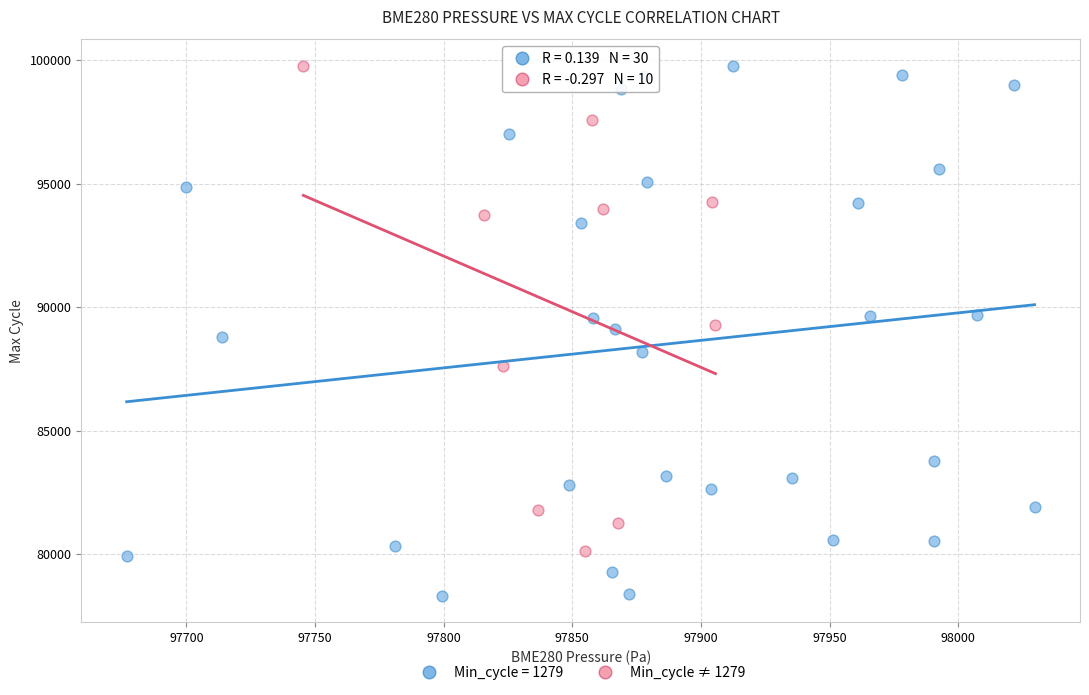

Which series reaches the minimum Y coordinate?

Min_cycle = 1279